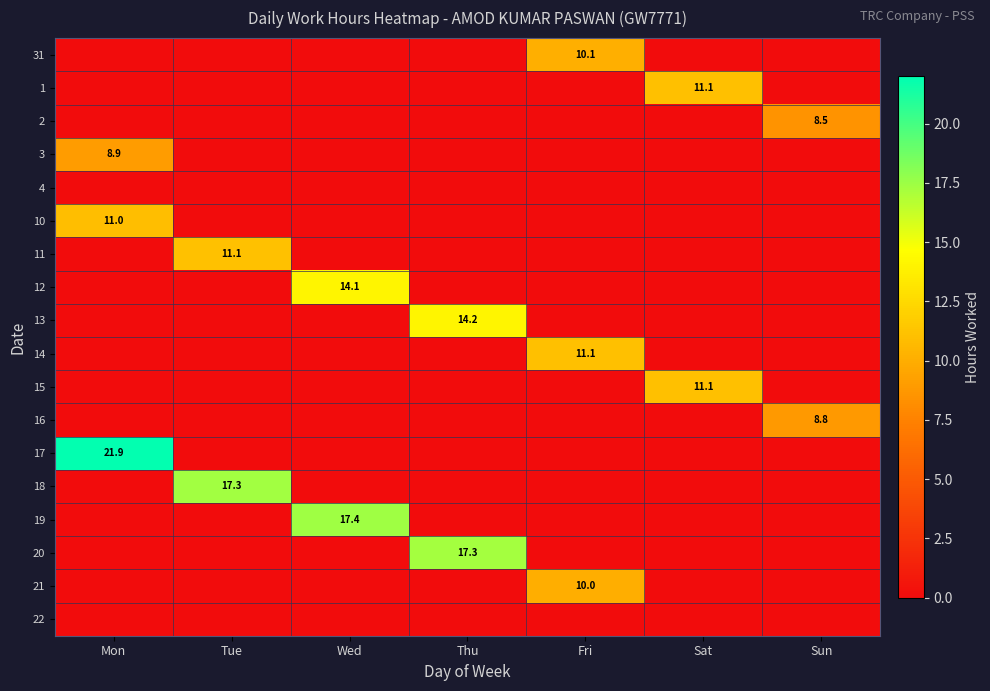

How many data points does each series have?

7